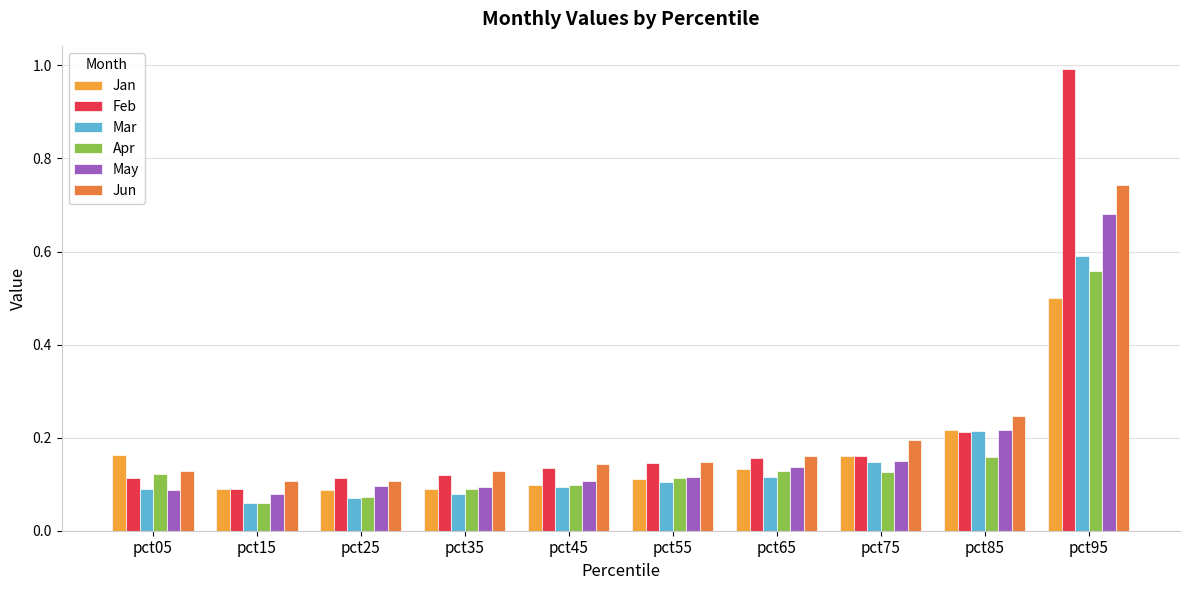

What is the greatest value displayed?

1.0